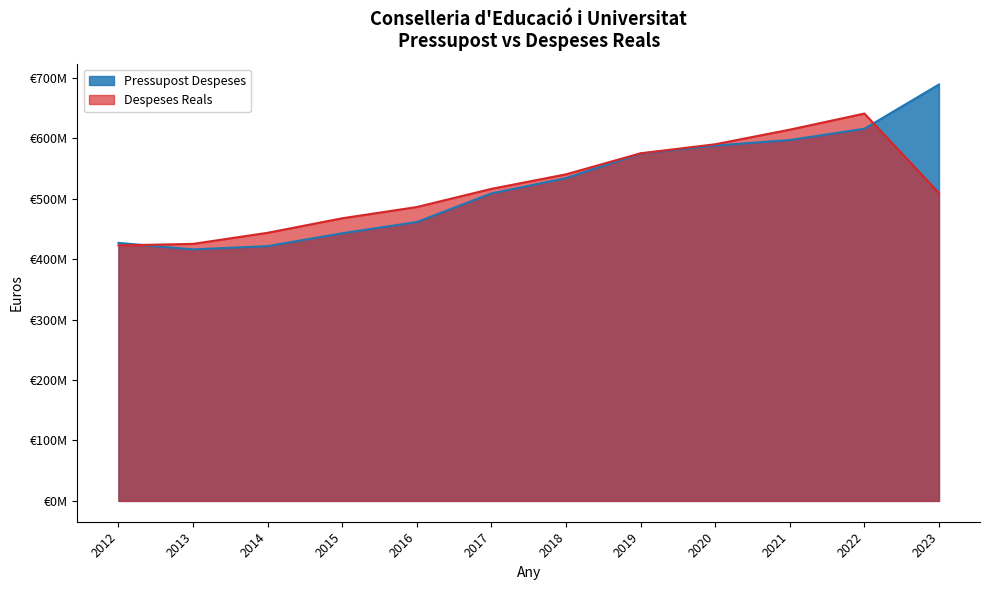

What is the total value across all series at 2015?

910745745.1